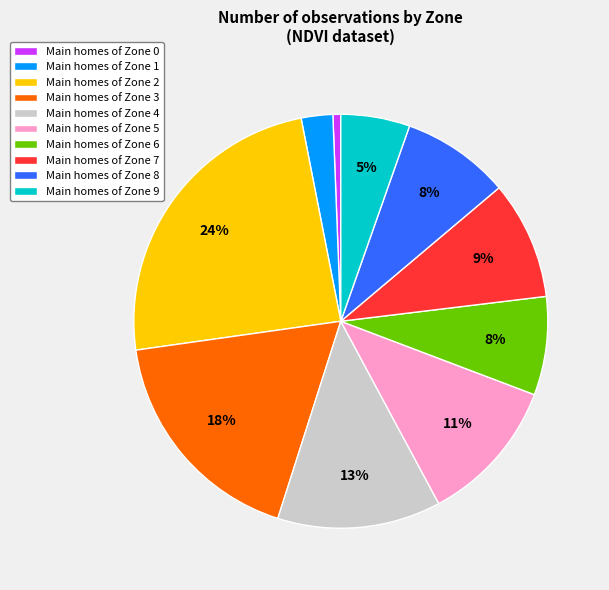

Between Main homes of Zone 1 and Main homes of Zone 2, which is larger?

Main homes of Zone 2